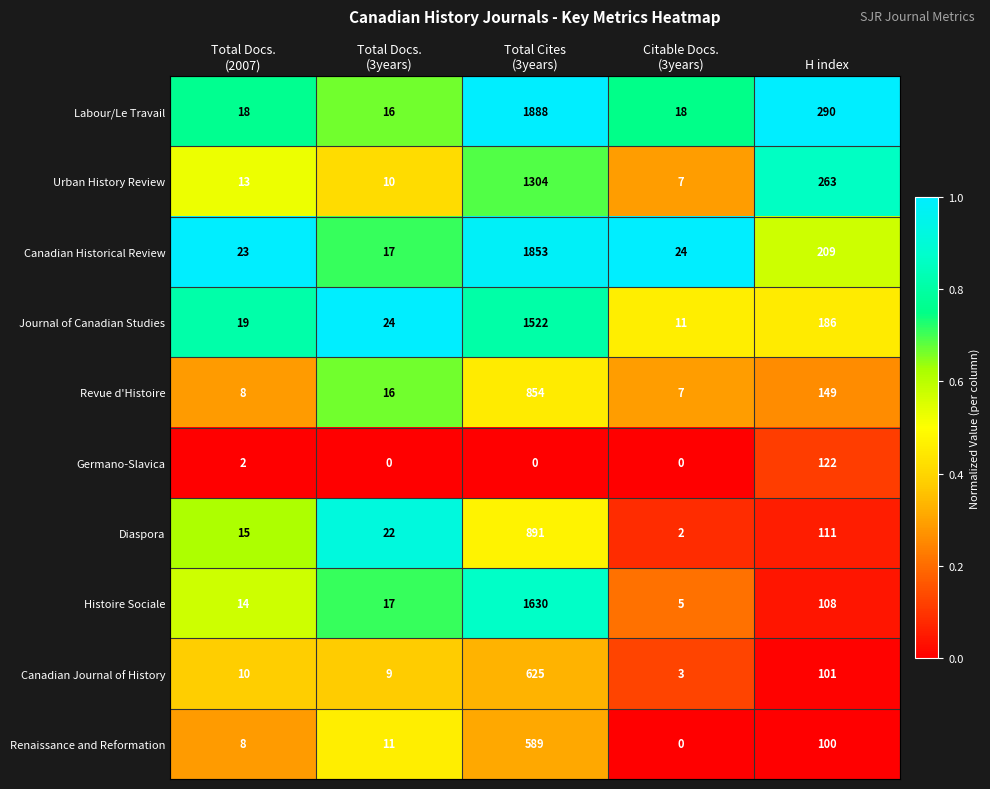

The Urban History Review series shows 263 at H index. True or false?

True